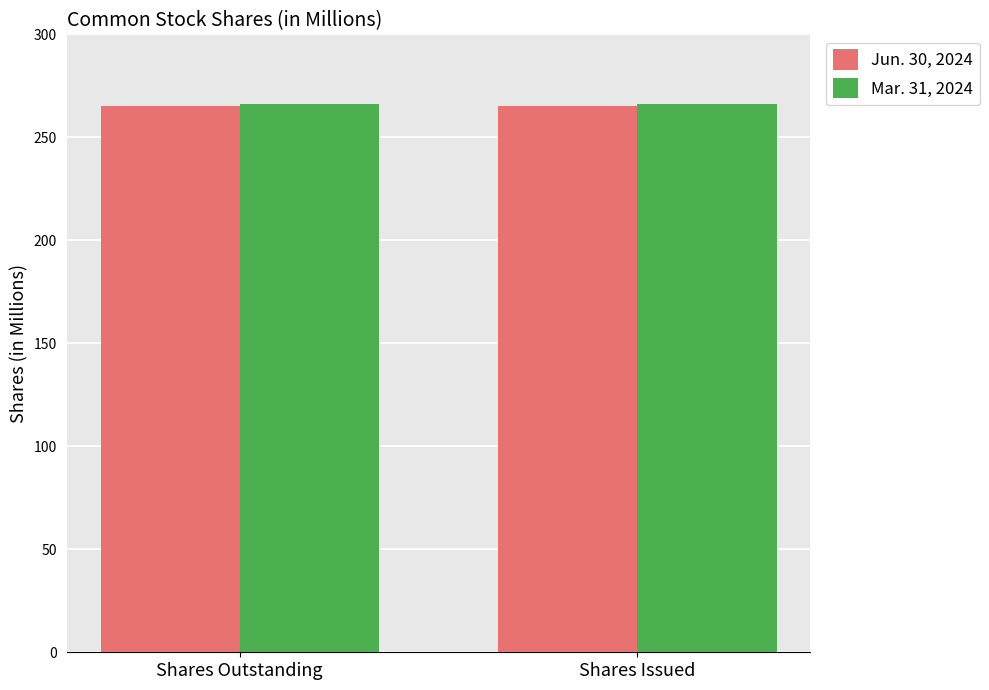

List the series in order of their overall mean, lowest first.

Jun. 30, 2024, Mar. 31, 2024